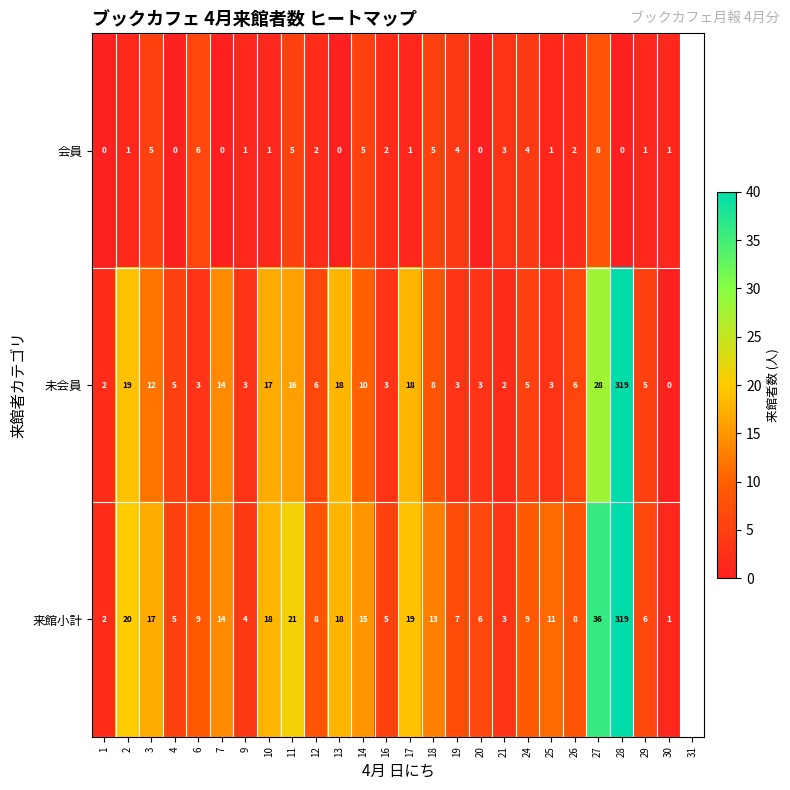

At 17, list the series in order from smallest to largest.

会員, 未会員, 来館小計